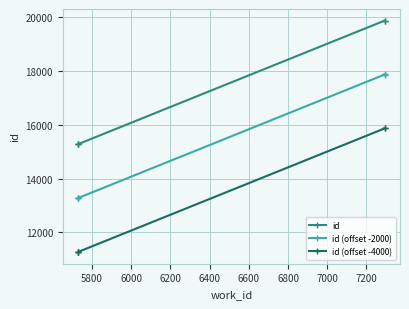

How many values in the id (offset -2000) series exceed 13280?

2